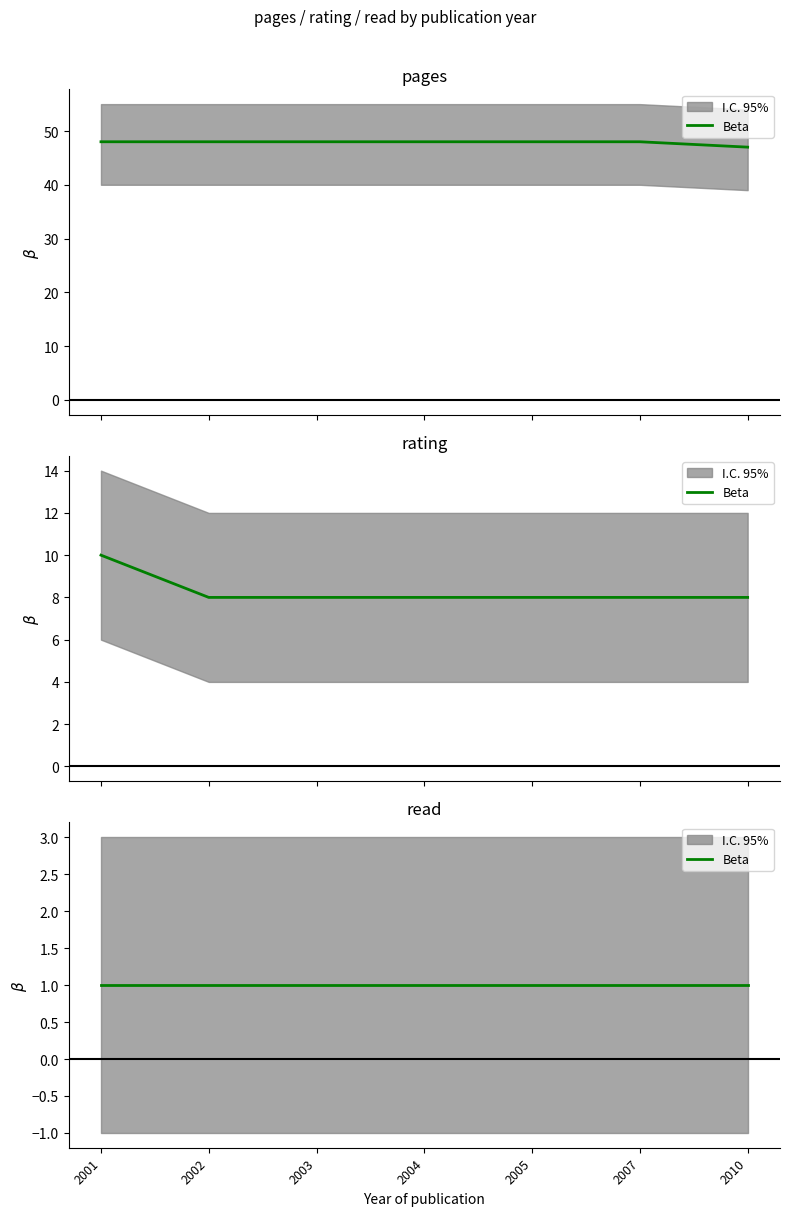

What is the sum of all rating values?

58